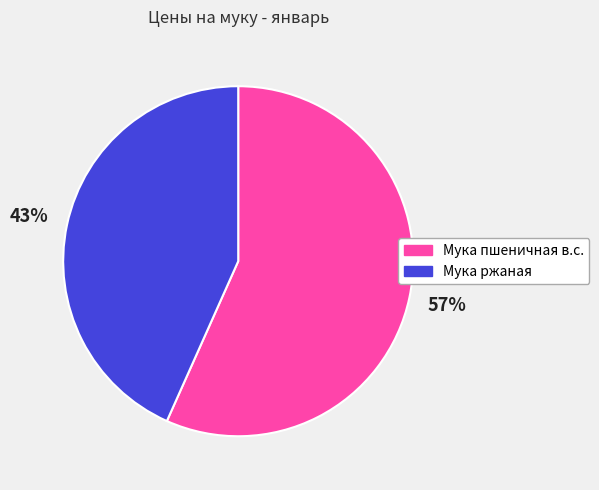

What is the ratio of the value at Мука пшеничная в.с. to the value at Мука ржаная?

1.3